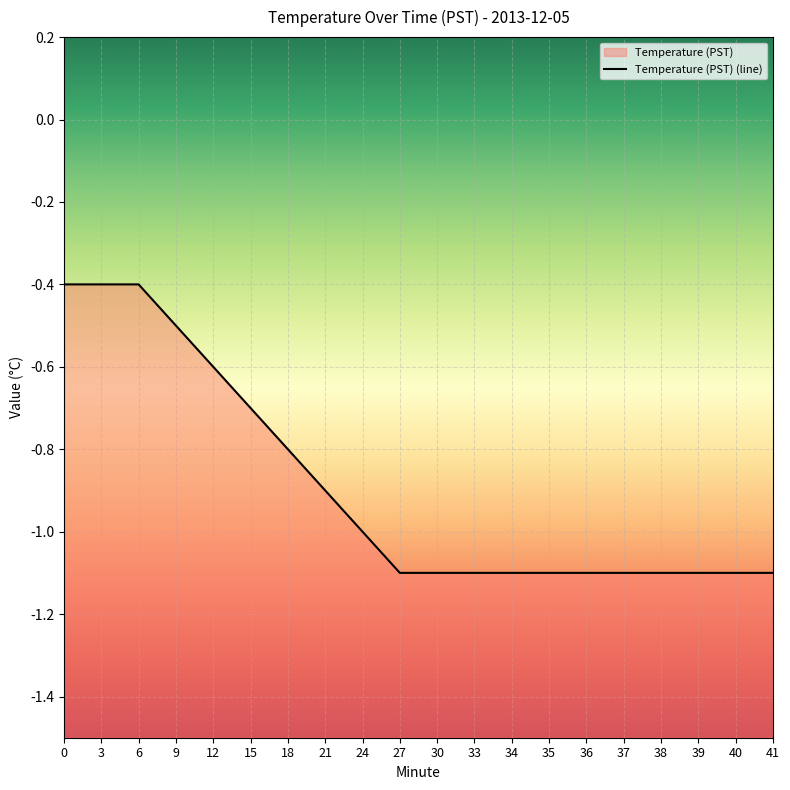

What is the sum of the values at 6 and 30?

-1.5